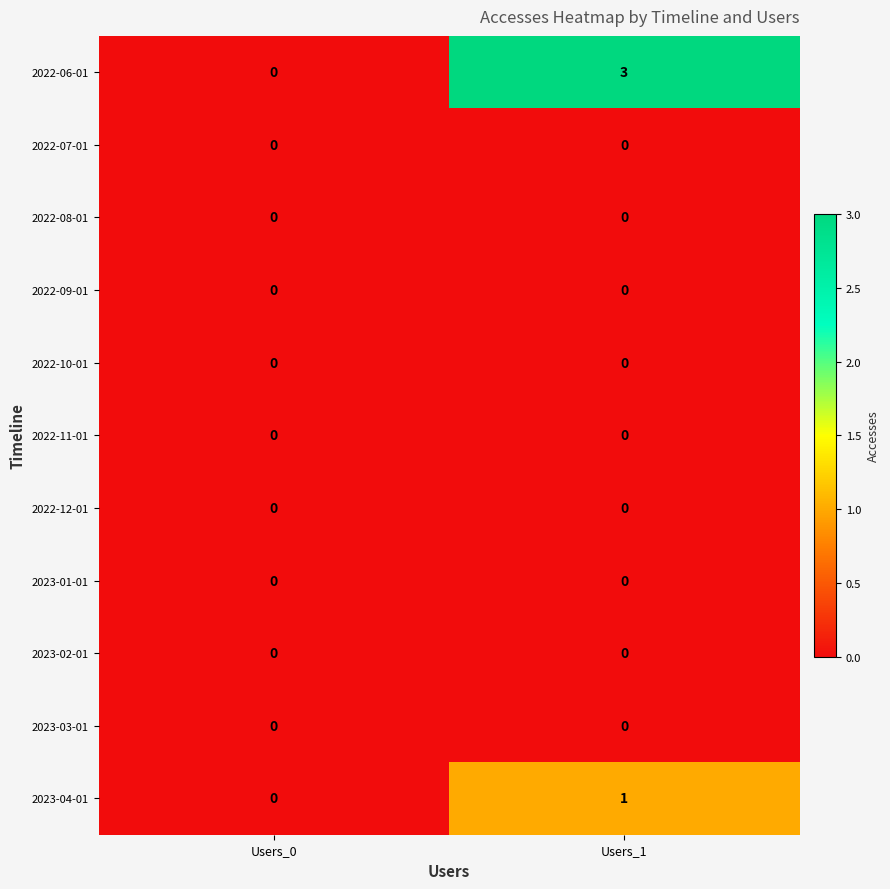

How many data points does each series have?

2